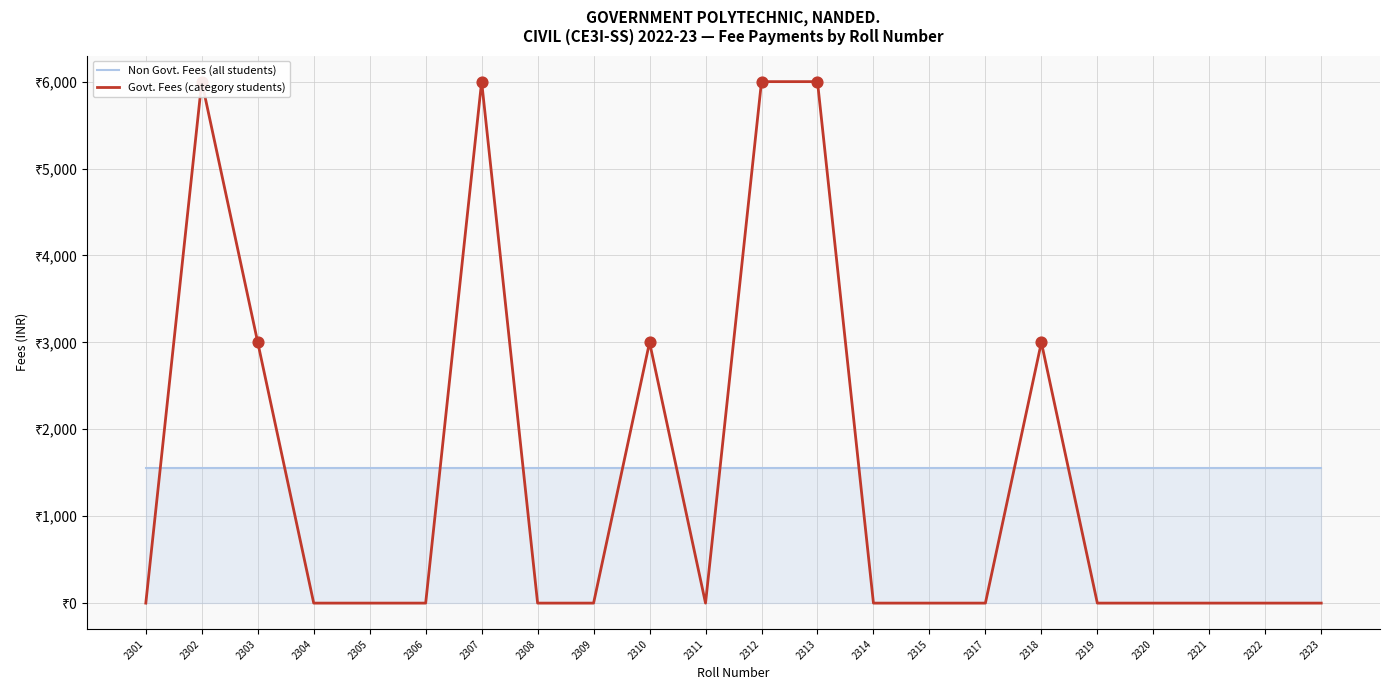

What are all the series names shown in the legend?

Non Govt. Fees (all students), Govt. Fees (category students)